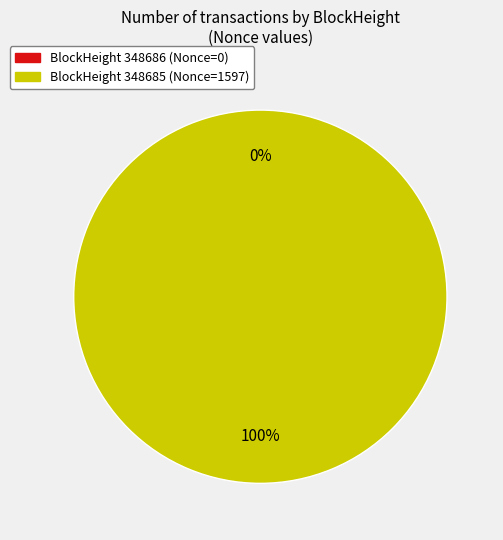

What is the smallest slice in the pie chart?

348686